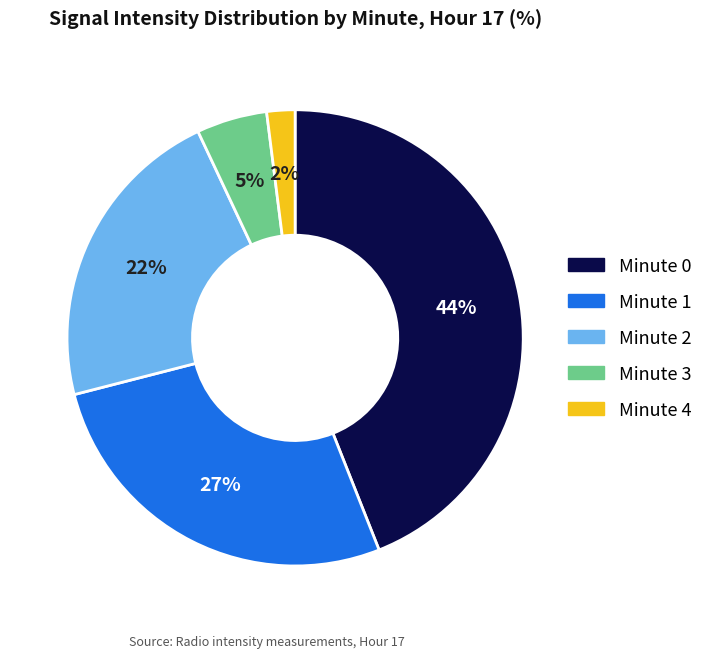

To the nearest percent, what percentage of the pie is Minute 2?

22%